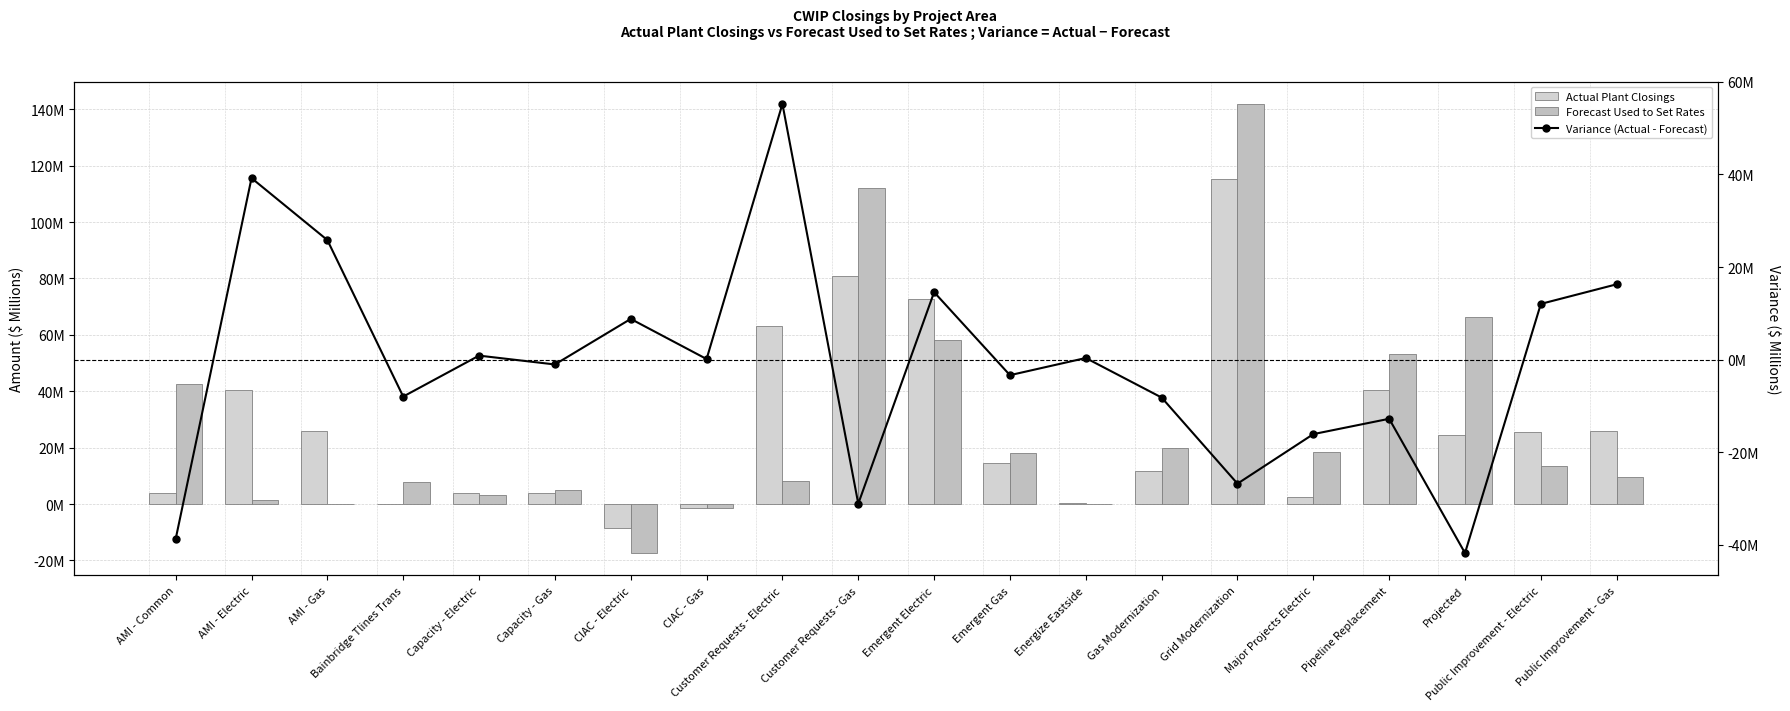

The Forecast Used to Set Rates series shows 141.9 at Grid Modernization. True or false?

True